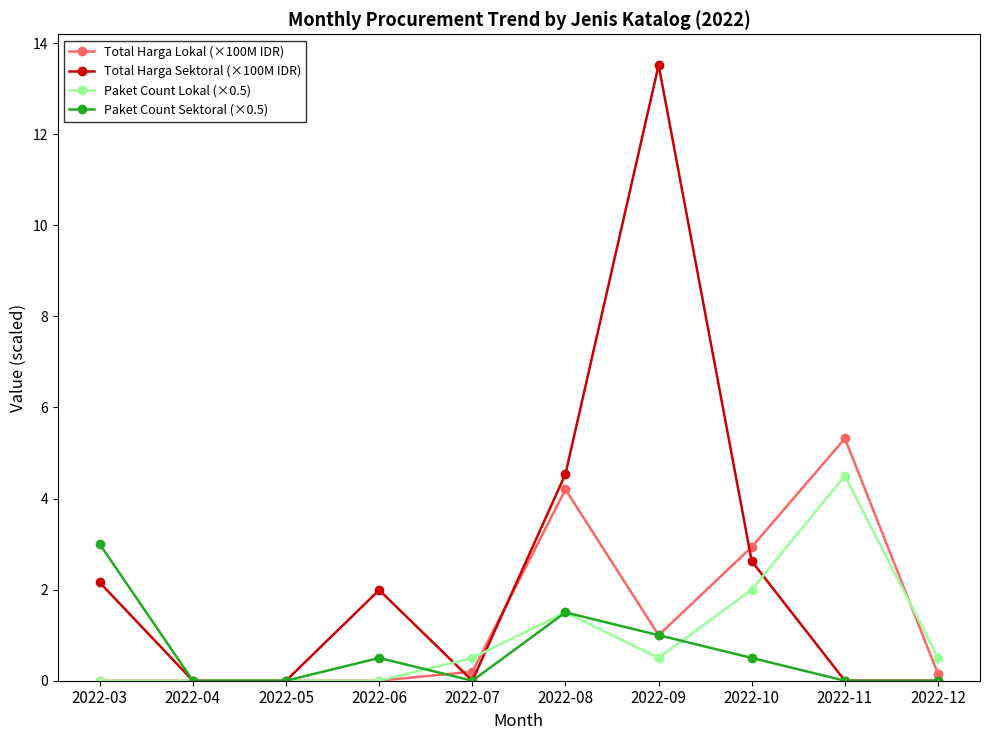

At which category does Paket Count Sektoral (×0.5) reach its first local peak?

2022-06